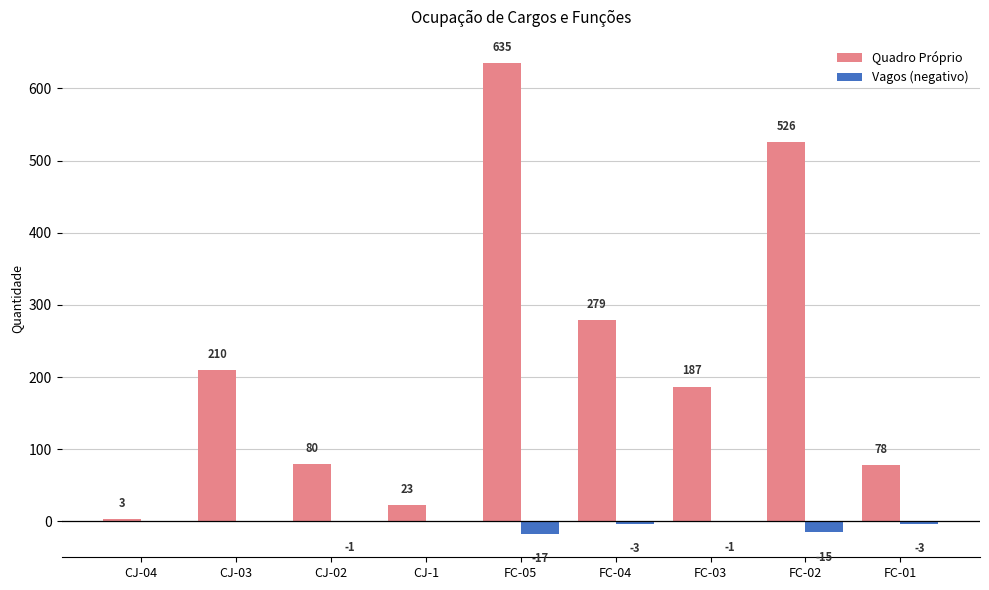

What is the average value of the Quadro Próprio series?

225